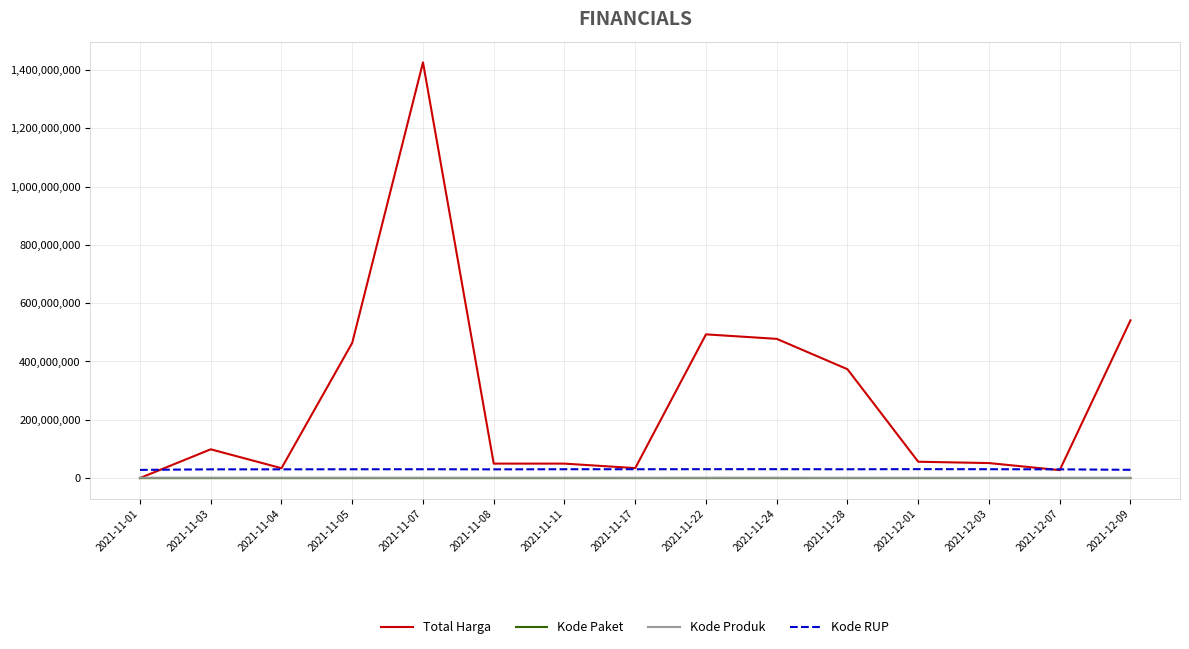

Is the value of Kode RUP at 2021-11-01 greater than the value of Kode Paket at 2021-12-03?

Yes